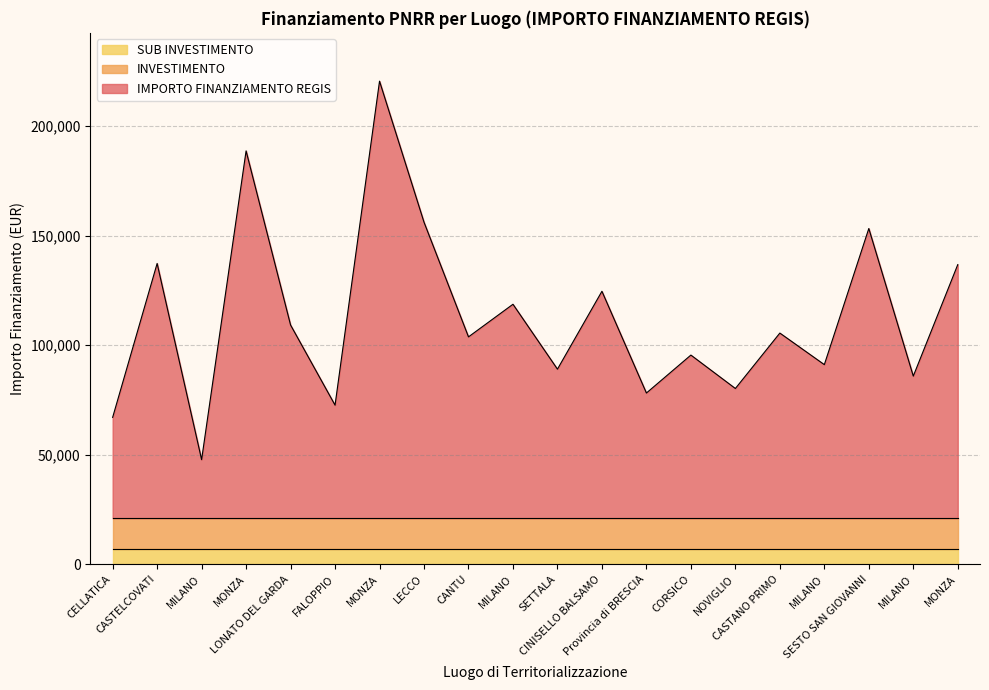

Which category has the highest value in the INVESTIMENTO series?

CELLATICA